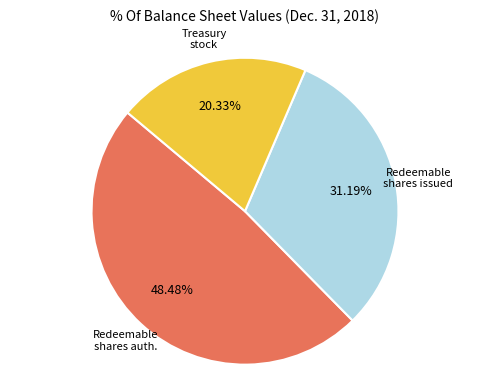

Is there any slice that represents more than half of the pie?

No